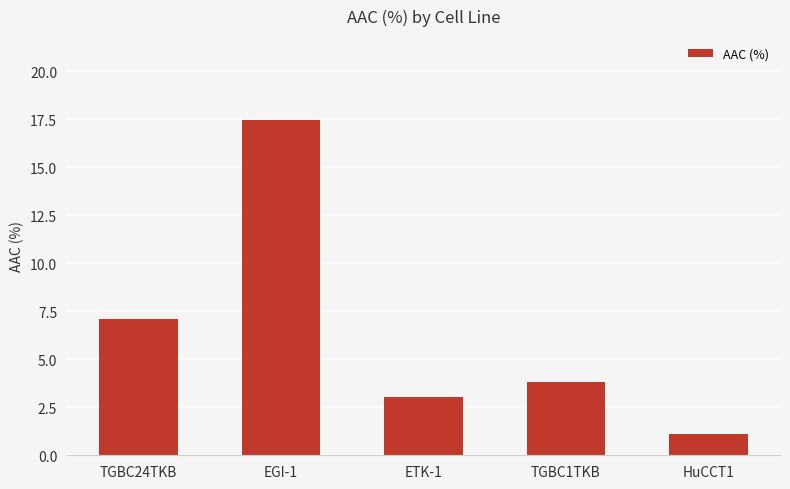

Which category has the lowest value across all series?

HuCCT1